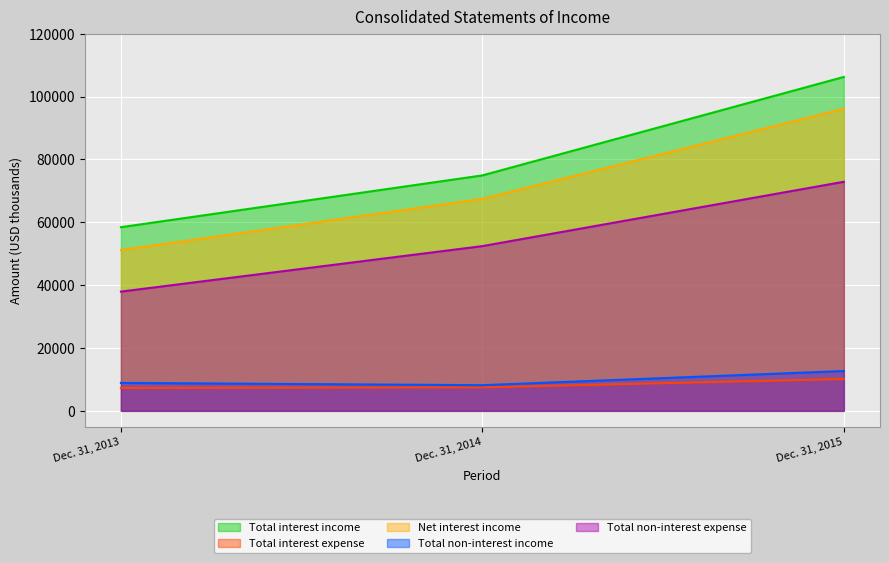

Reading left to right, list all the values displayed in this chart.

Total interest income: Dec. 31, 2013=58430	Dec. 31, 2014=74910	Dec. 31, 2015=106240
Total interest expense: Dec. 31, 2013=7272	Dec. 31, 2014=7460	Dec. 31, 2015=10129
Net interest income: Dec. 31, 2013=51158	Dec. 31, 2014=67450	Dec. 31, 2015=96111
Total non-interest income: Dec. 31, 2013=8891	Dec. 31, 2014=8166	Dec. 31, 2015=12668
Total non-interest expense: Dec. 31, 2013=37937	Dec. 31, 2014=52414	Dec. 31, 2015=72890